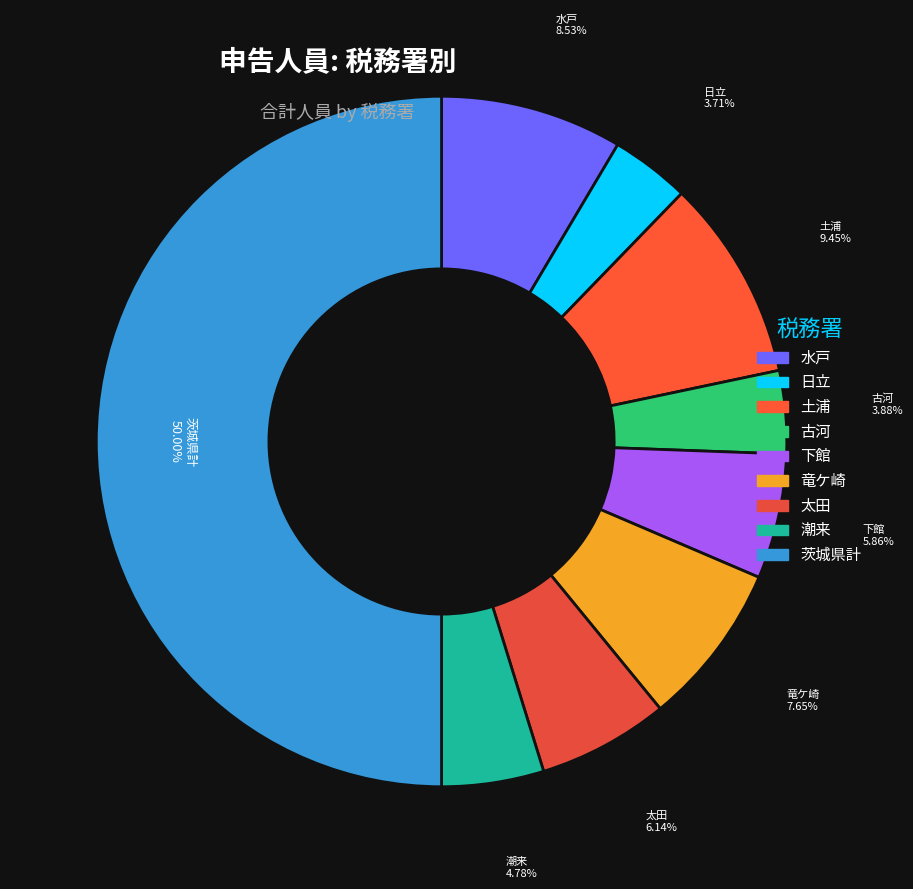

Do 潮来 and 太田 together represent more than half of the pie?

No